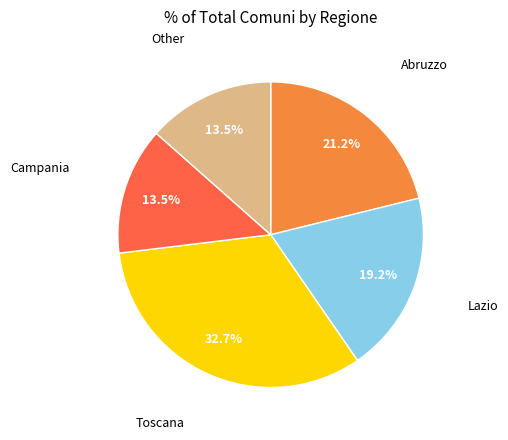

Is there a majority slice in this chart?

No